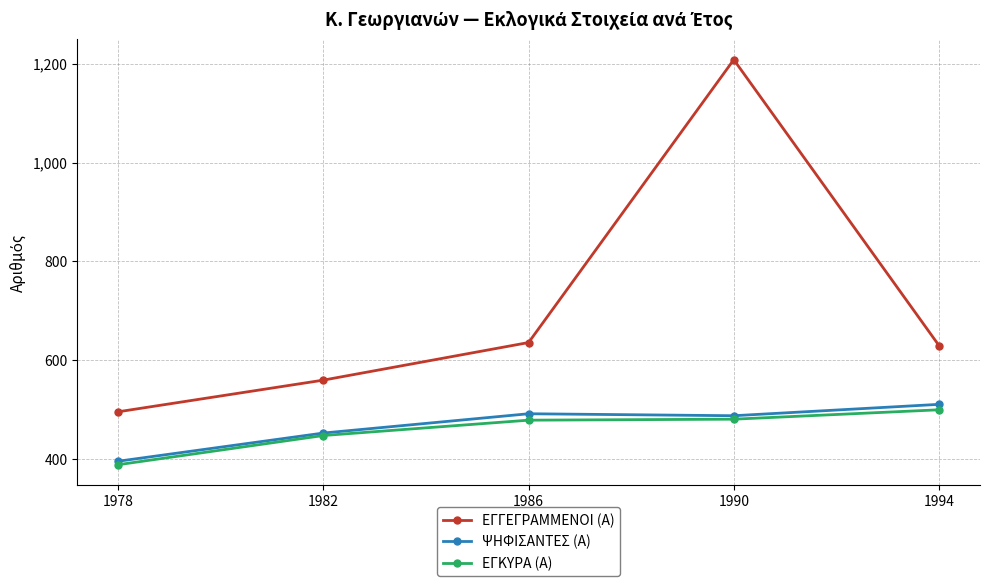

True or false: ΕΓΓΕΓΡΑΜΜΕΝΟΙ (Α) and ΕΓΚΥΡΑ (Α) cross at least once.

False